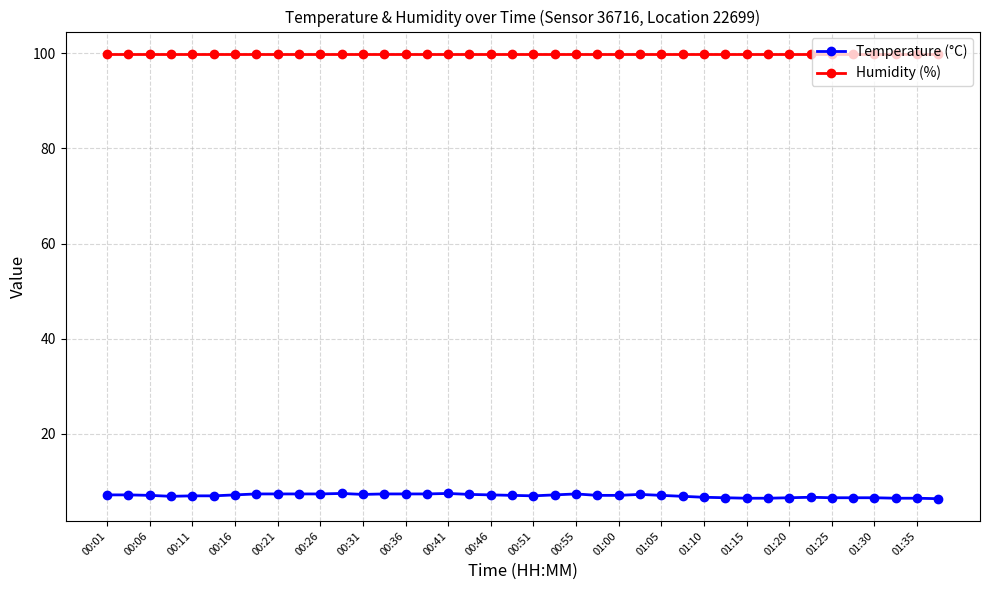

What is the value of the Temperature (°C) point at the 36th from the left?

6.6